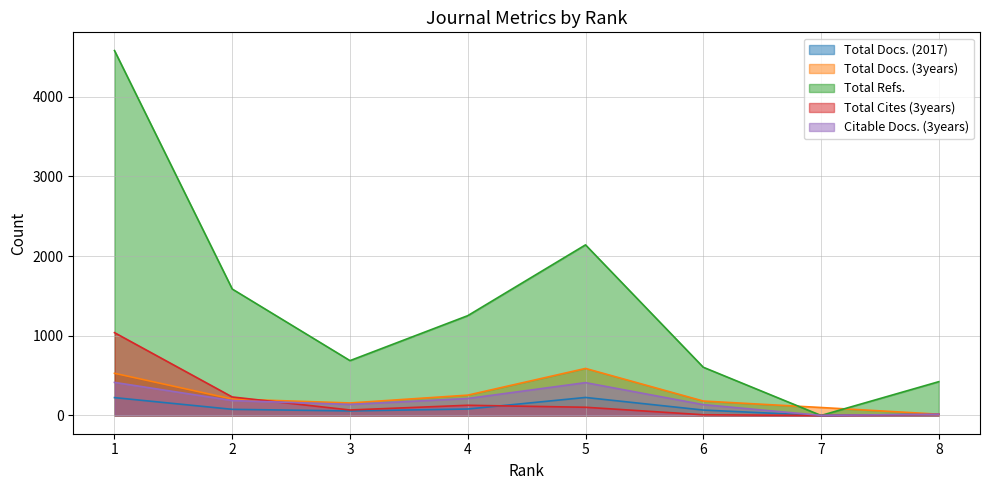

How many values in Total Docs. (2017) are above zero?

7